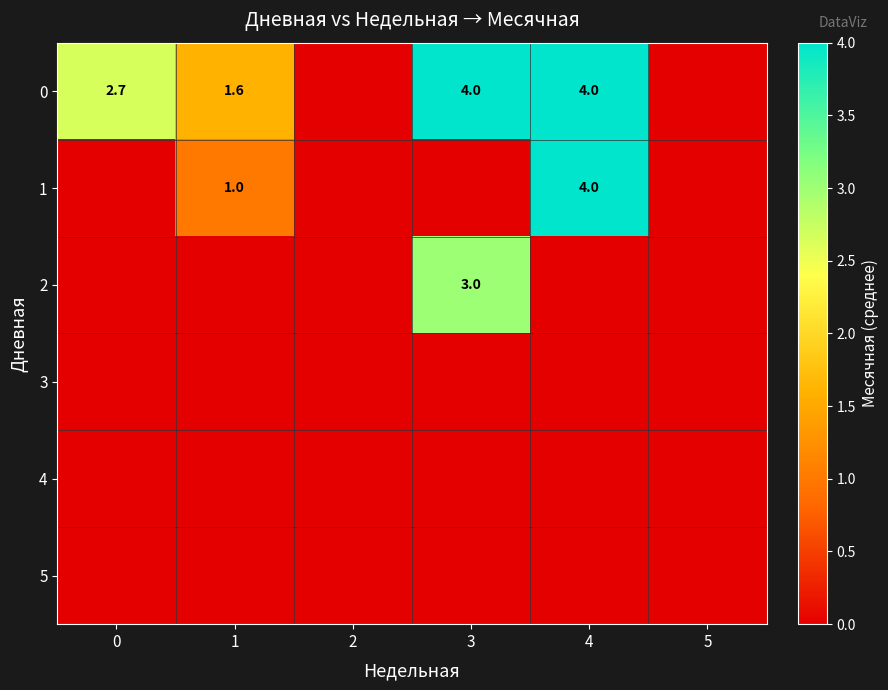

Is it true that 0 equals 1.6 at 1?

True